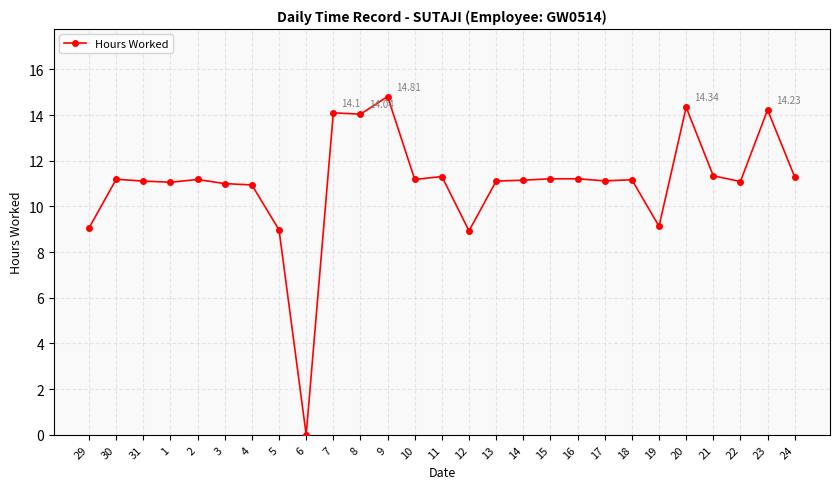

What is the sum of all values?

297.3